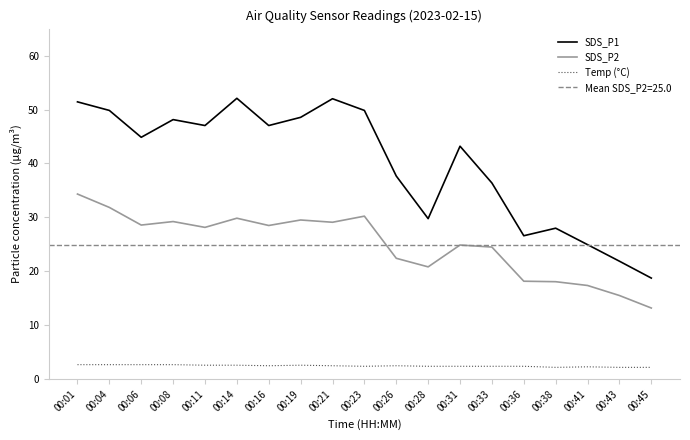

Which series has the largest range (max minus min)?

SDS_P1